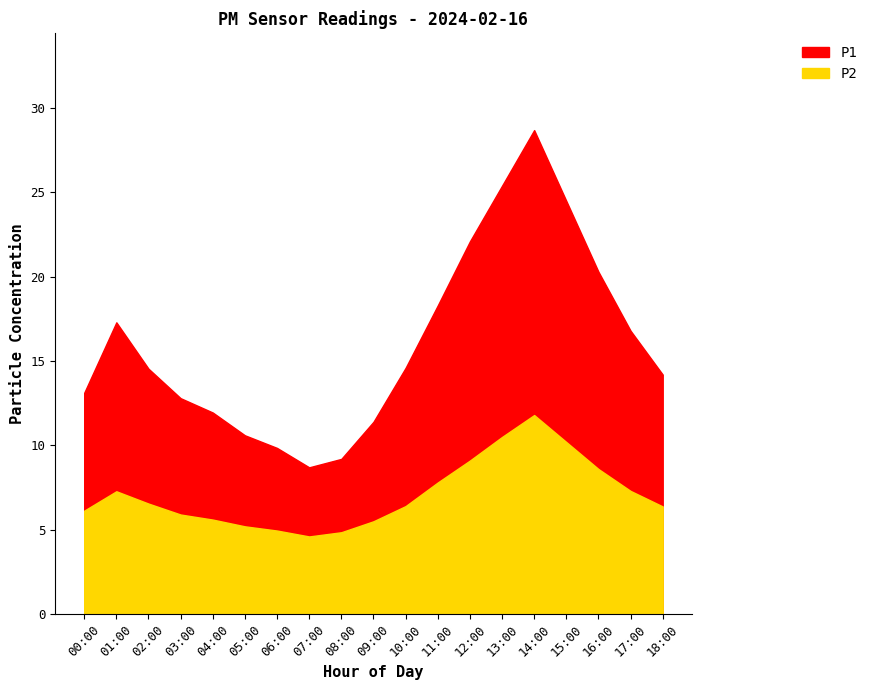

Reading right to left, transcribe all the data shown in this chart.

P1: 18:00=14.2	17:00=16.8	16:00=20.3	15:00=24.5	14:00=28.7	13:00=25.4	12:00=22.1	11:00=18.3	10:00=14.6	09:00=11.4	08:00=9.2	07:00=8.7	06:00=9.8	05:00=10.6	04:00=11.9	03:00=12.8	02:00=14.6	01:00=17.3	00:00=13.1
P2: 18:00=6.4	17:00=7.3	16:00=8.6	15:00=10.2	14:00=11.8	13:00=10.5	12:00=9.1	11:00=7.8	10:00=6.4	09:00=5.5	08:00=4.8	07:00=4.6	06:00=5.0	05:00=5.2	04:00=5.6	03:00=5.9	02:00=6.5	01:00=7.3	00:00=6.1